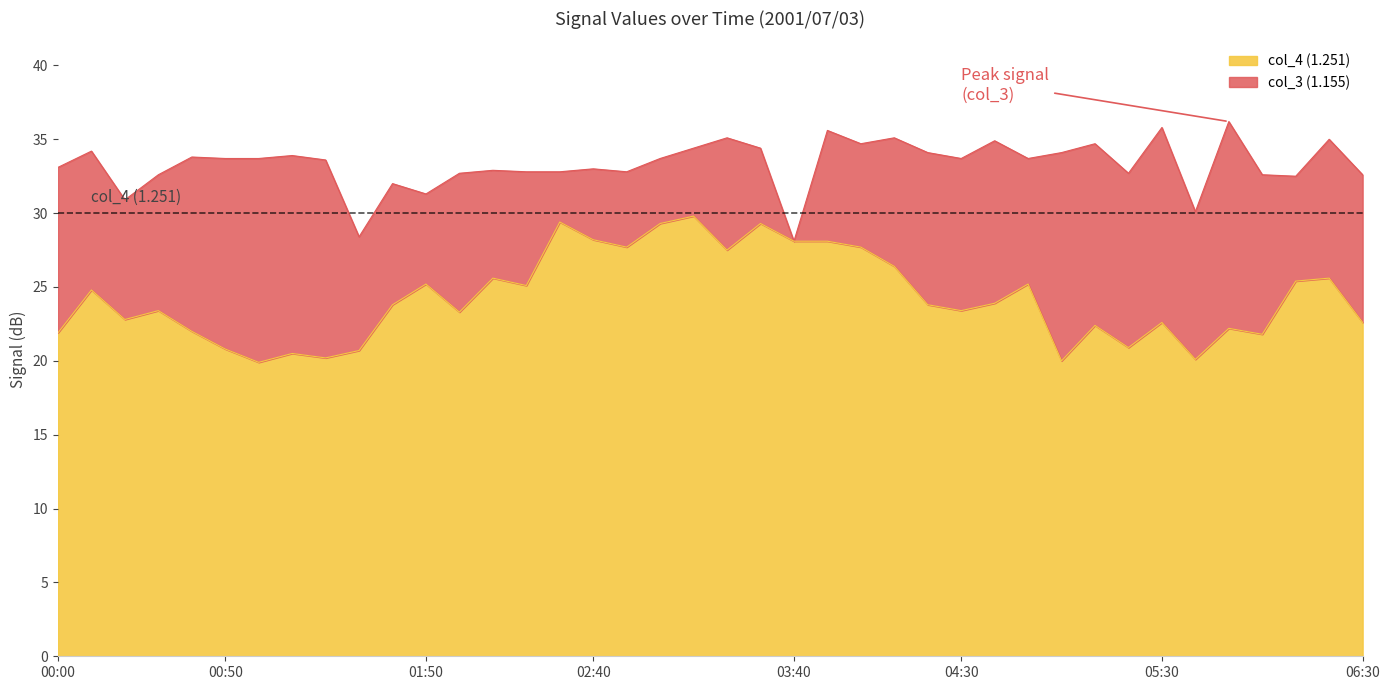

What is the average value of the col_3 (1.155) series?

33.3